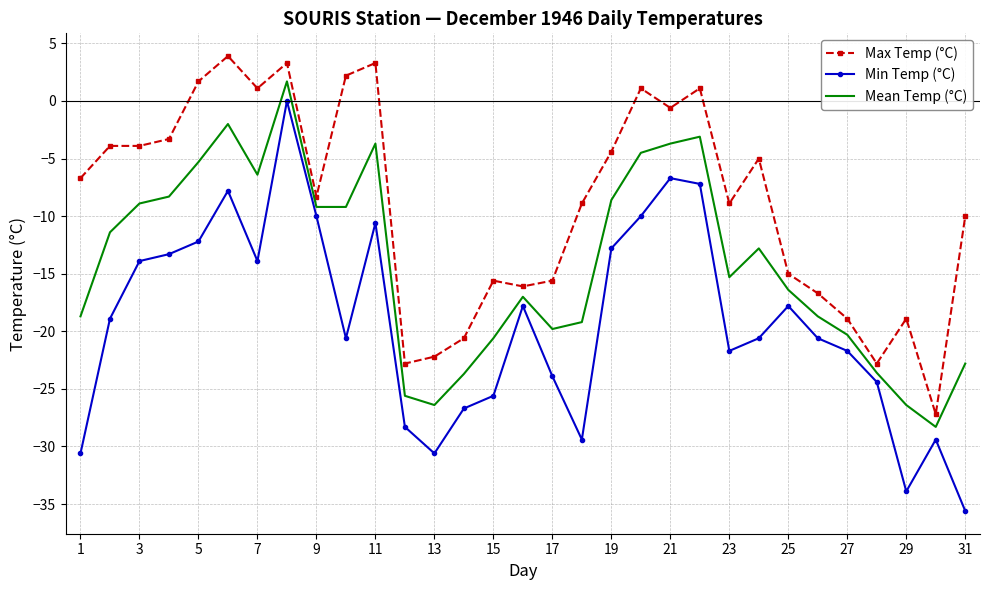

List the series in order of their overall mean, highest first.

Max Temp (°C), Mean Temp (°C), Min Temp (°C)